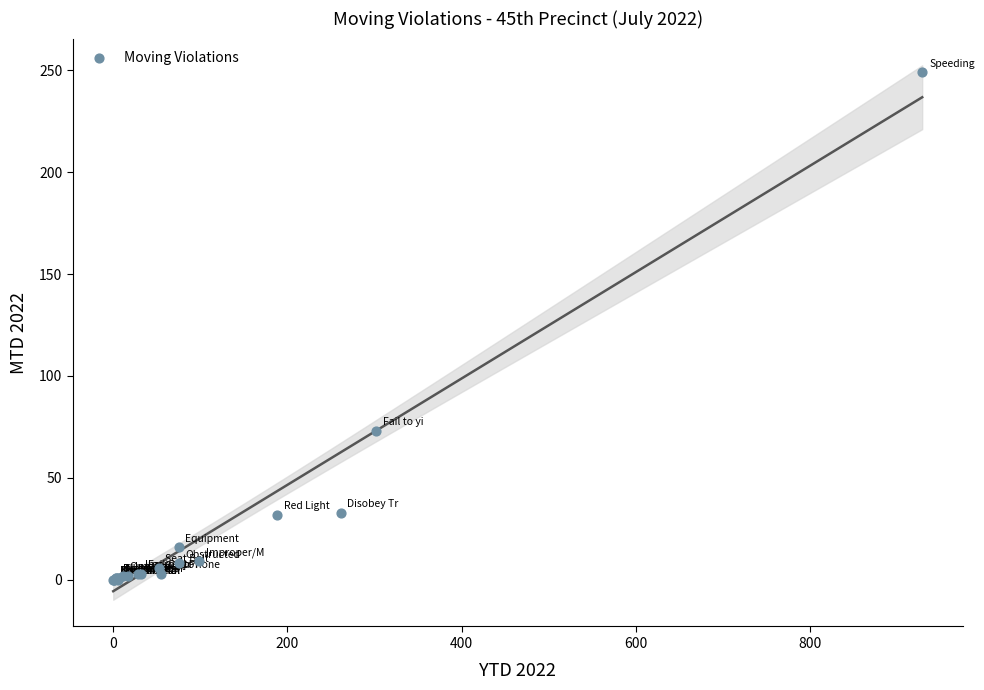

What Y value in the scatter plot is closest to 124?

73